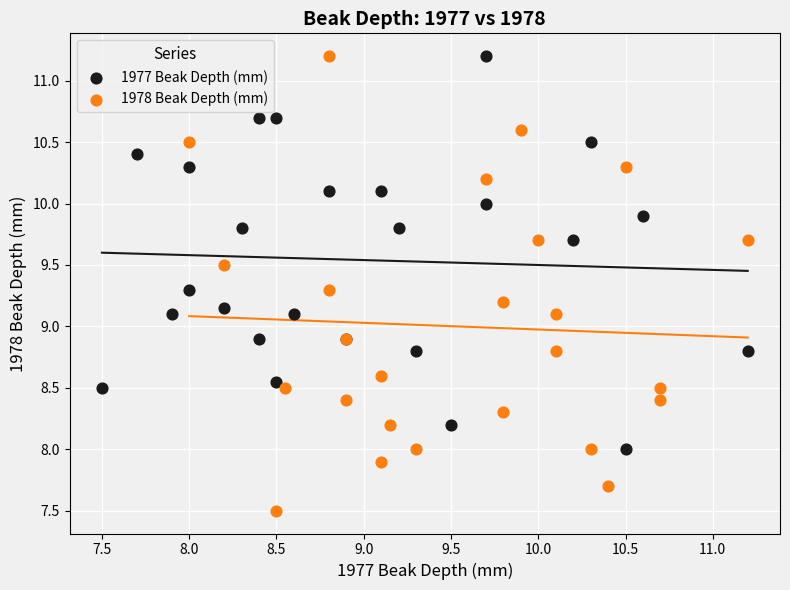

Which series contains the lowest Y value?

1978 Beak Depth (mm)